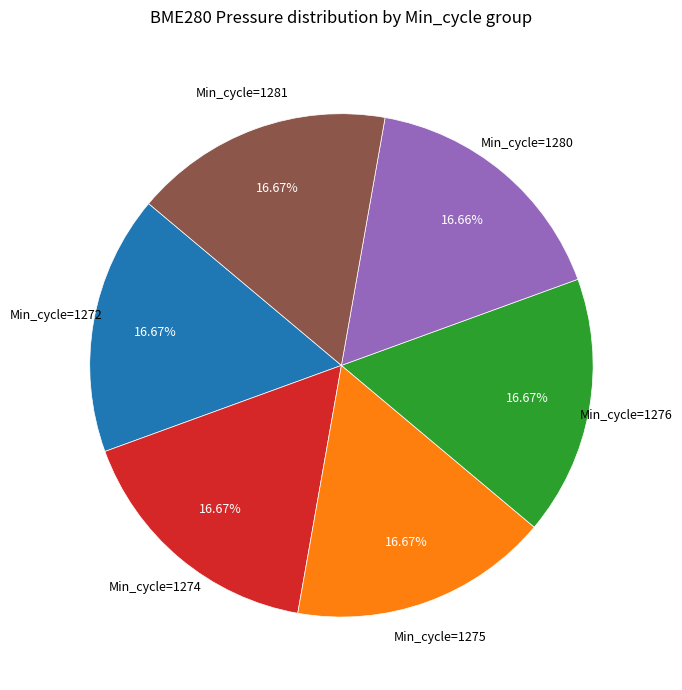

Is there a majority slice in this chart?

No